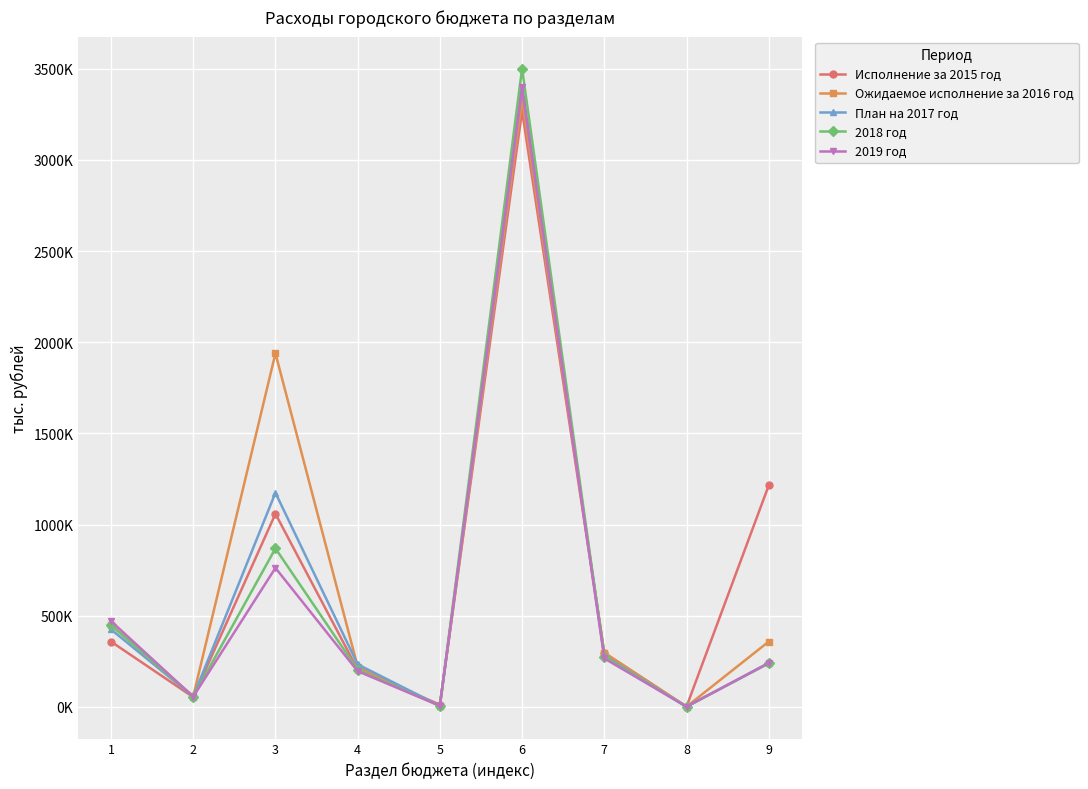

What are all the series names shown in the legend?

Исполнение за 2015 год, Ожидаемое исполнение за 2016 год, План на 2017 год, 2018 год, 2019 год